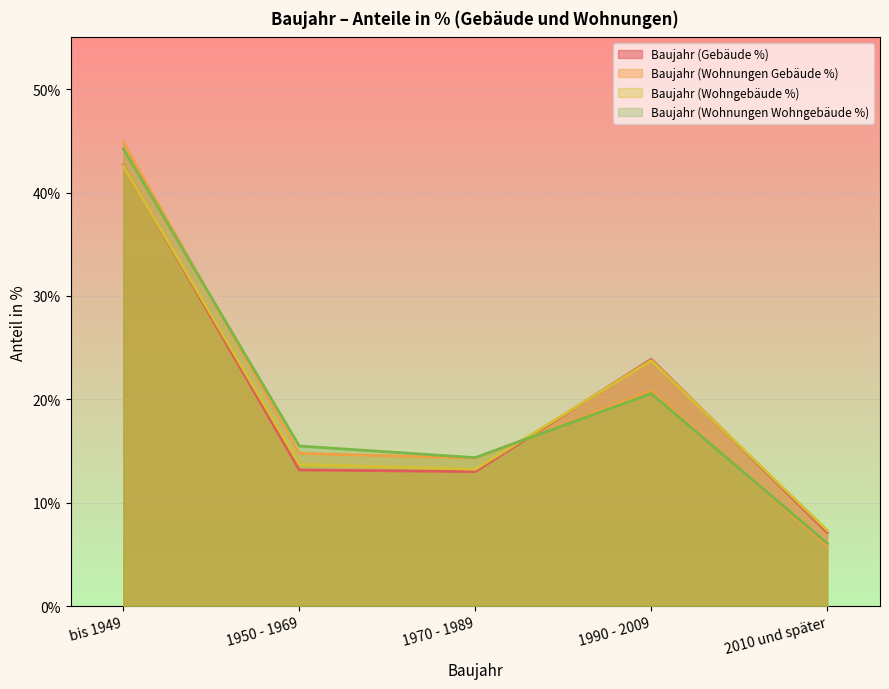

Is it true that Baujahr (Wohngebäude %) equals 8.9 at 1970 - 1989?

False